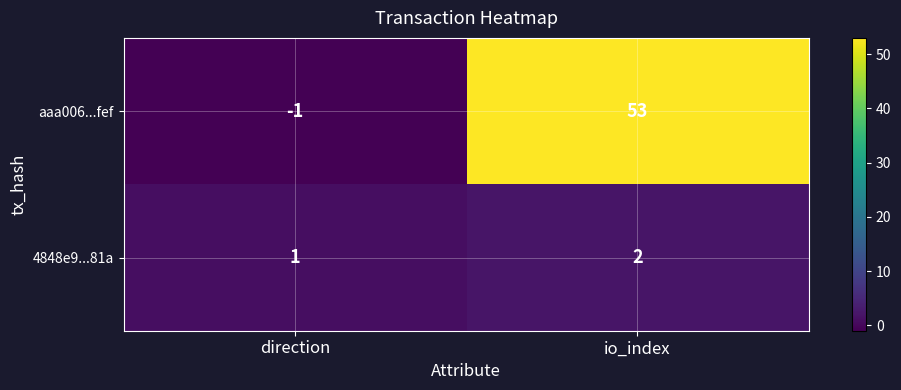

List the series in order of their peak value, lowest first.

4848e9...81a, aaa006...fef